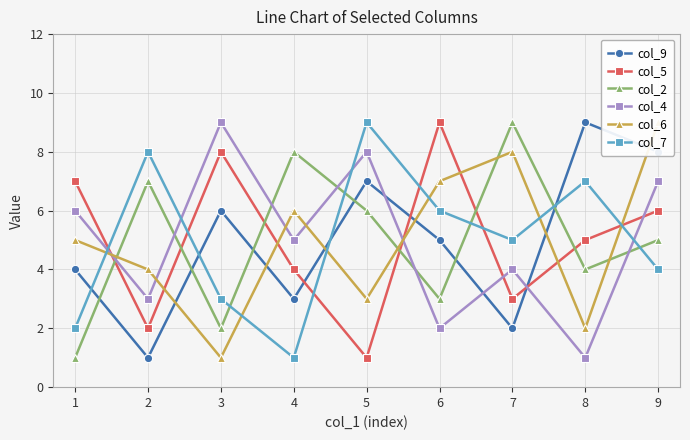

Is the value of col_4 at 8 greater than the value of col_9 at 1?

No